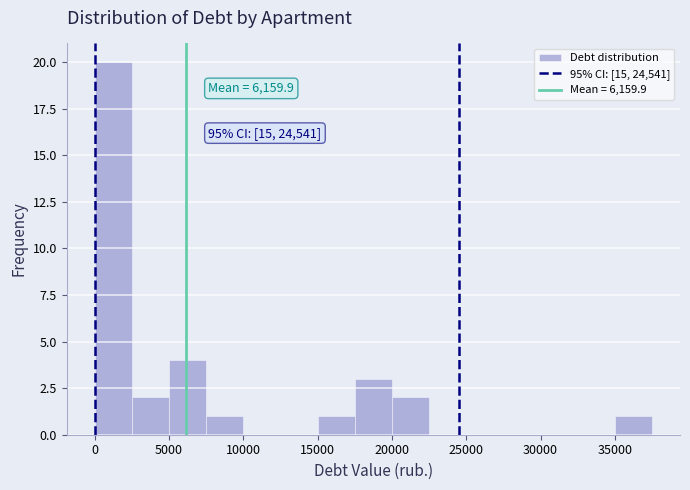

Over which range of the x-axis is the bar tallest?

0 to 2500